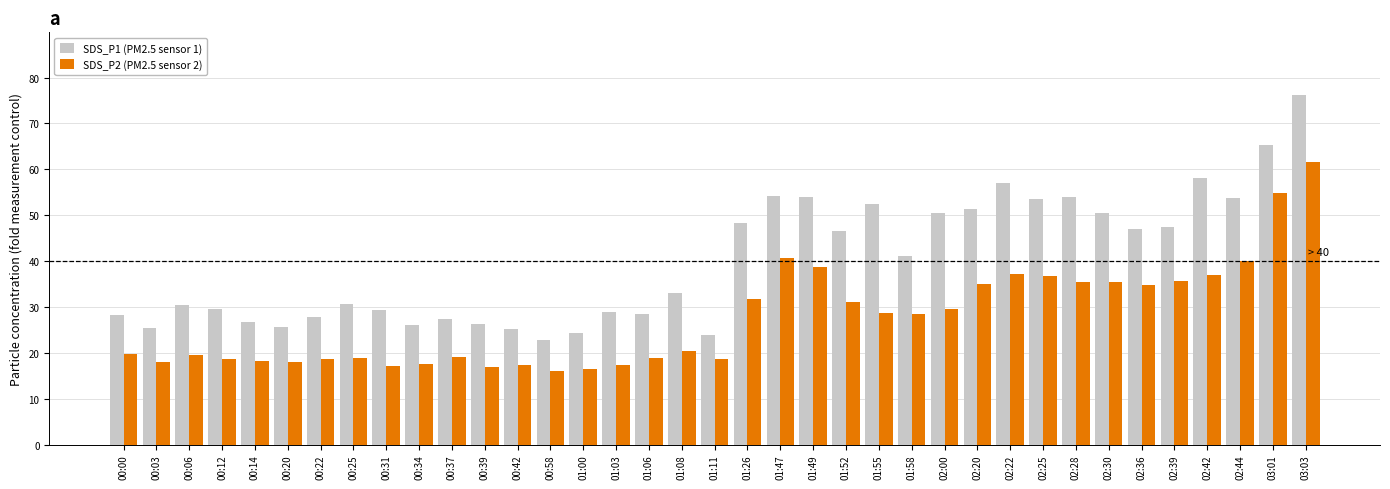

Which series changed the most between 01:11 and 01:26?

SDS_P1 (PM2.5 sensor 1)